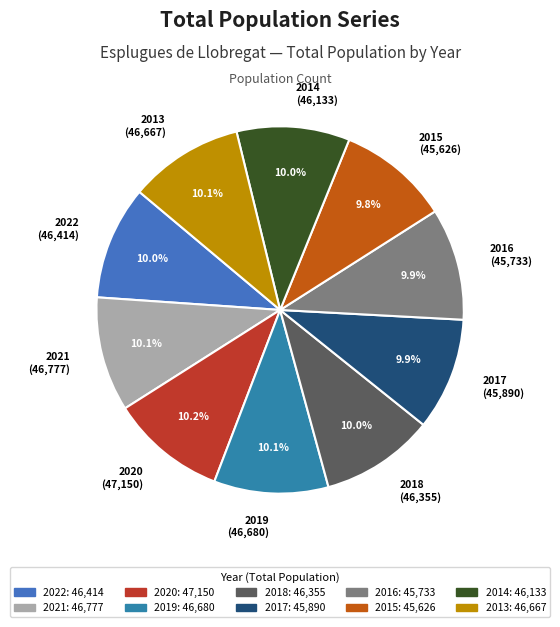

Is it true that 2015 is 1% of the pie?

False